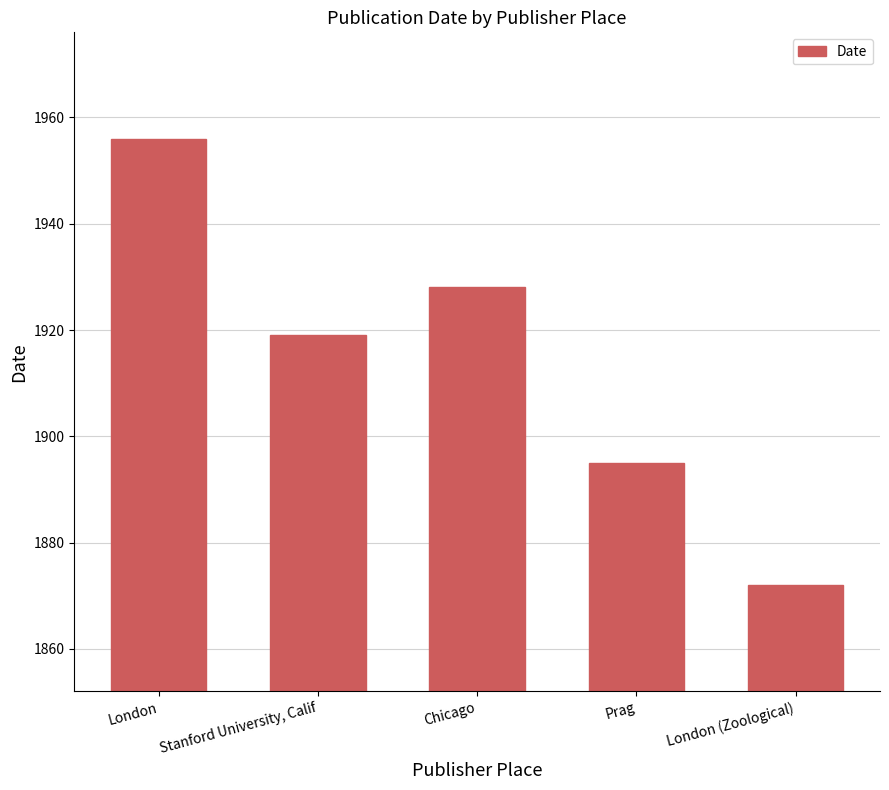

What value does the data have at London?

1956